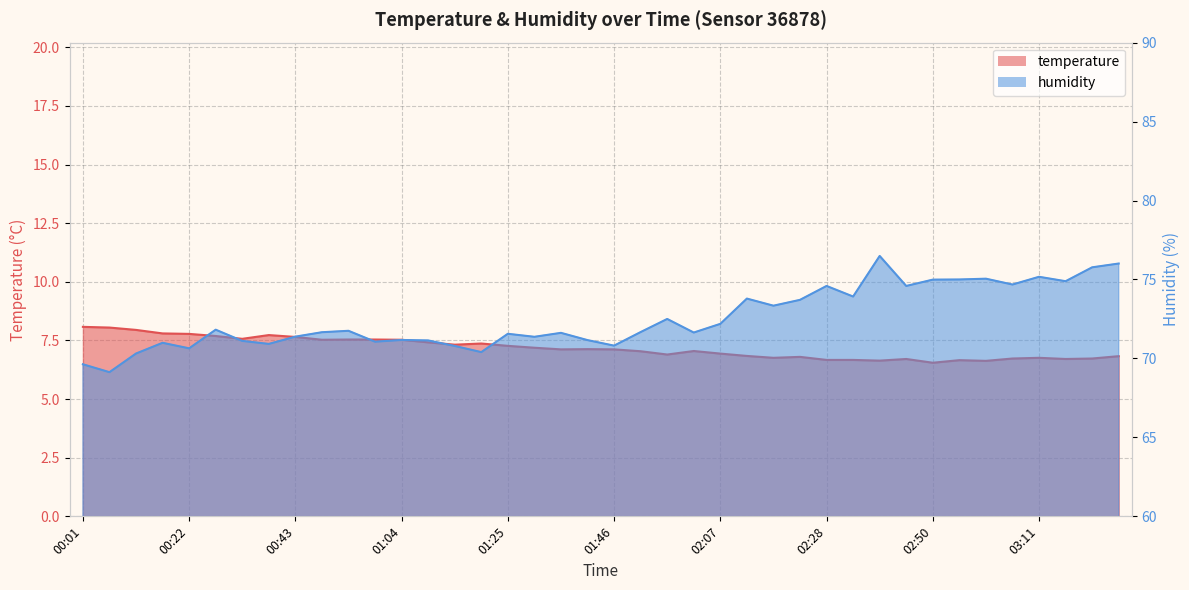

At how many categories does at least one series exceed 7?

40